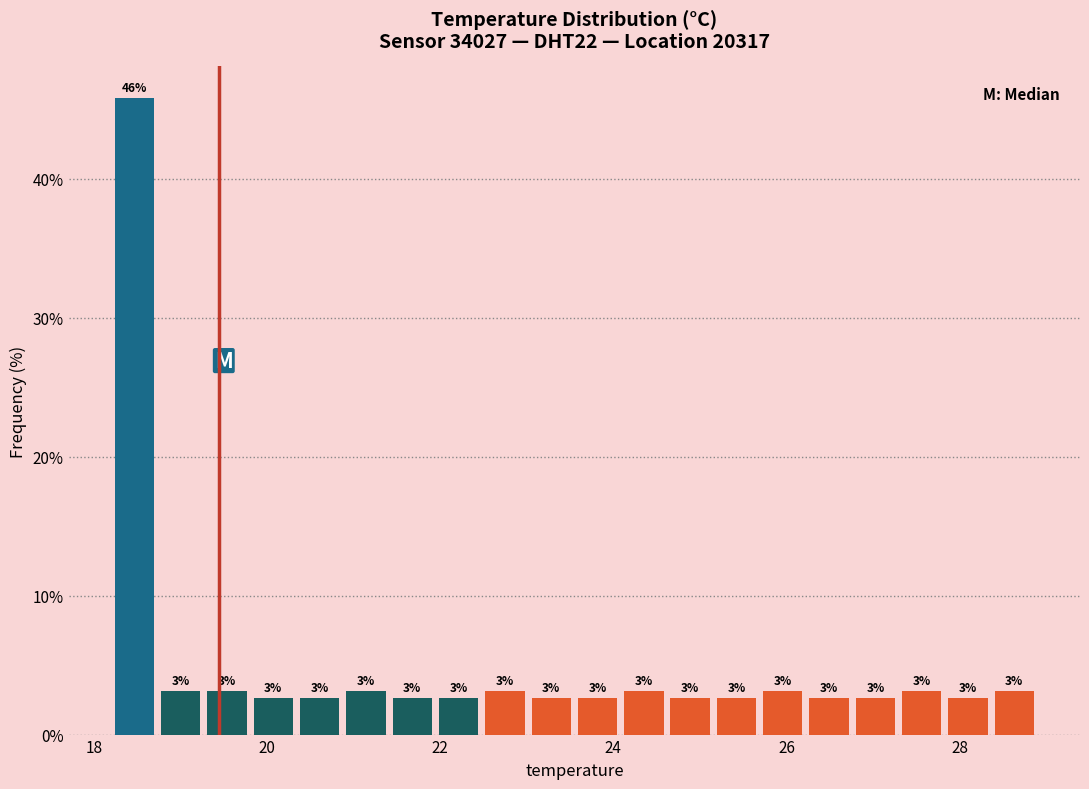

Read against the x-axis, roughly where is the centre of the tallest bar?

18.4